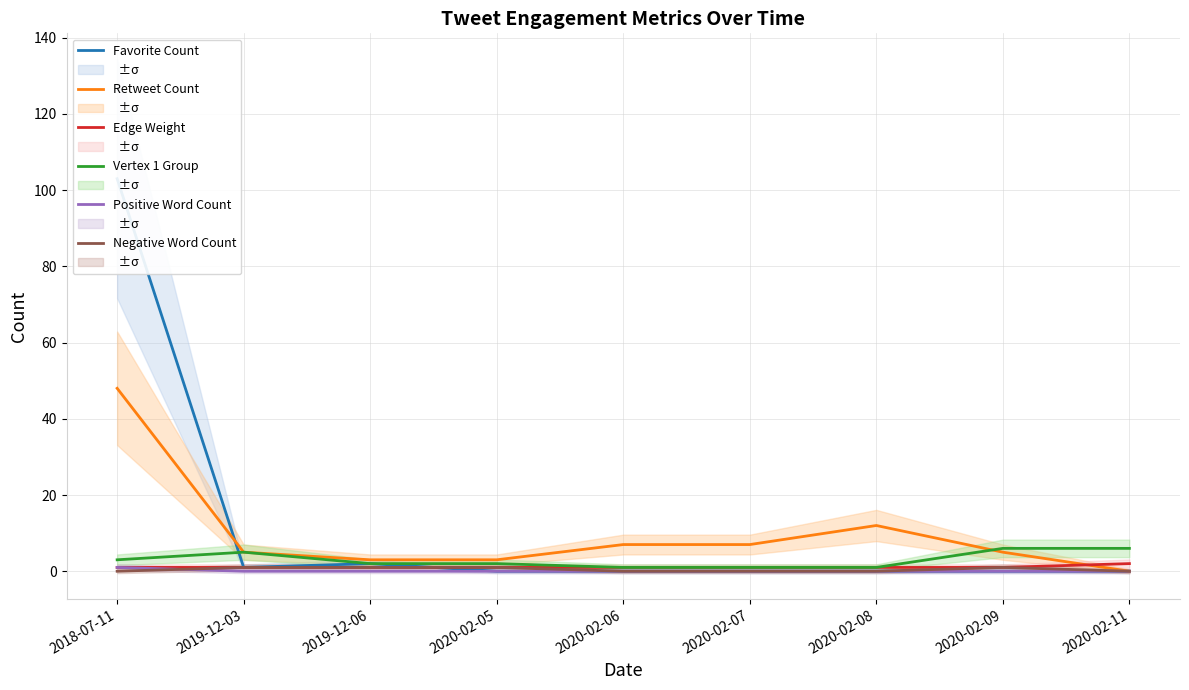

Rank the series at 2020-02-06 from lowest to highest value.

Favorite Count, Positive Word Count, Negative Word Count, Edge Weight, Vertex 1 Group, Retweet Count